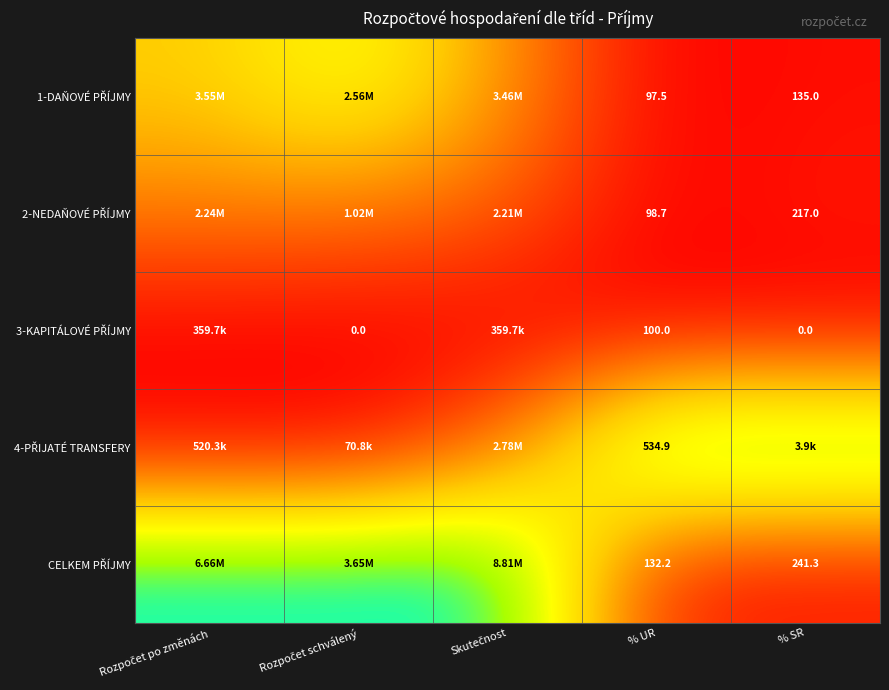

How many series are shown in this chart?

5